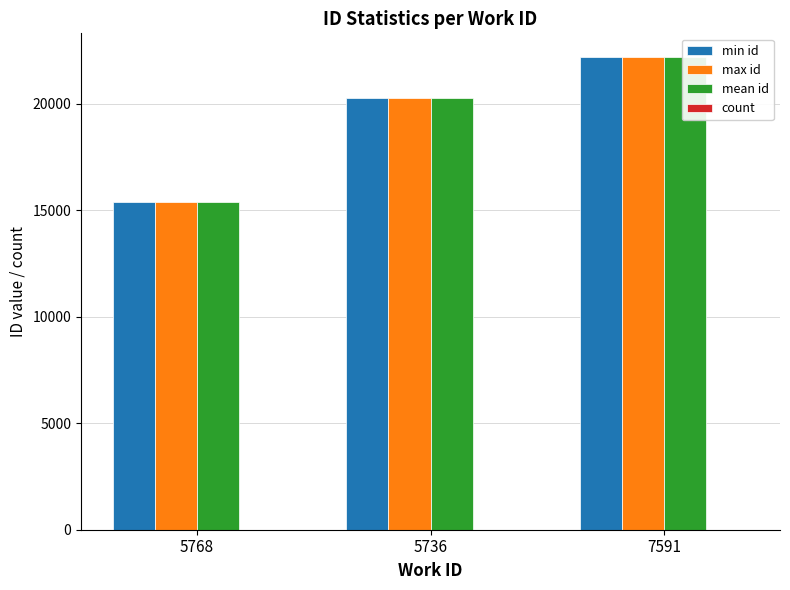

What is the maximum value shown in the chart?

22198